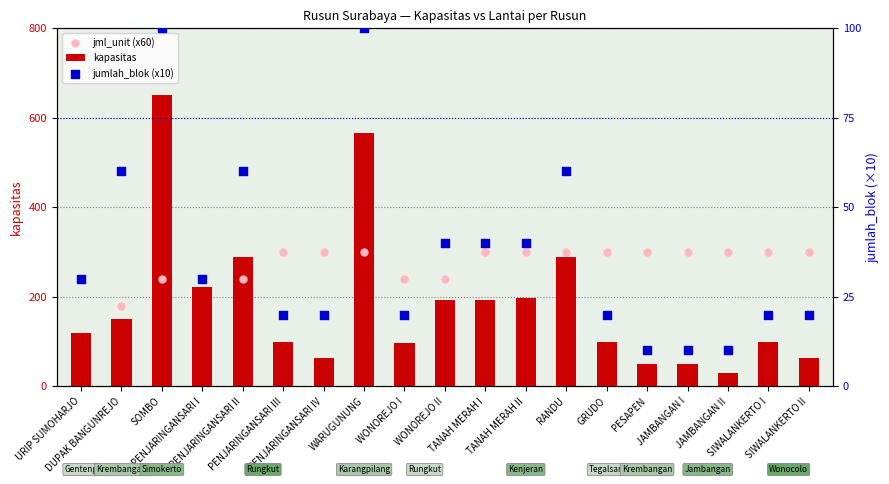

Is the value of jumlah_blok (x10) at WONOREJO I greater than the value of jml_unit (x60) at RANDU?

No